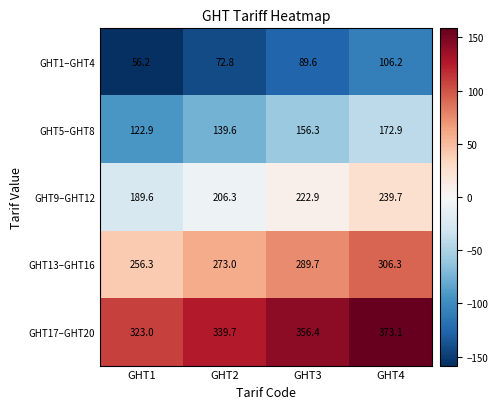

What is the maximum value shown in the chart?

373.1